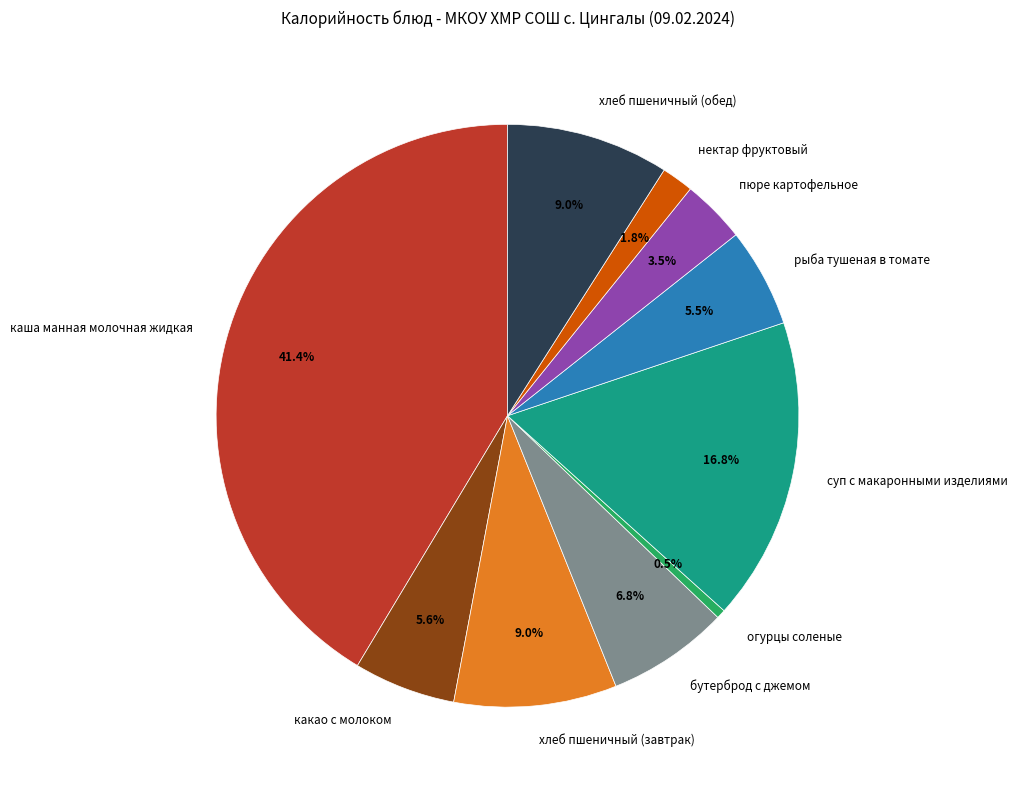

Is there any slice that represents more than half of the pie?

No